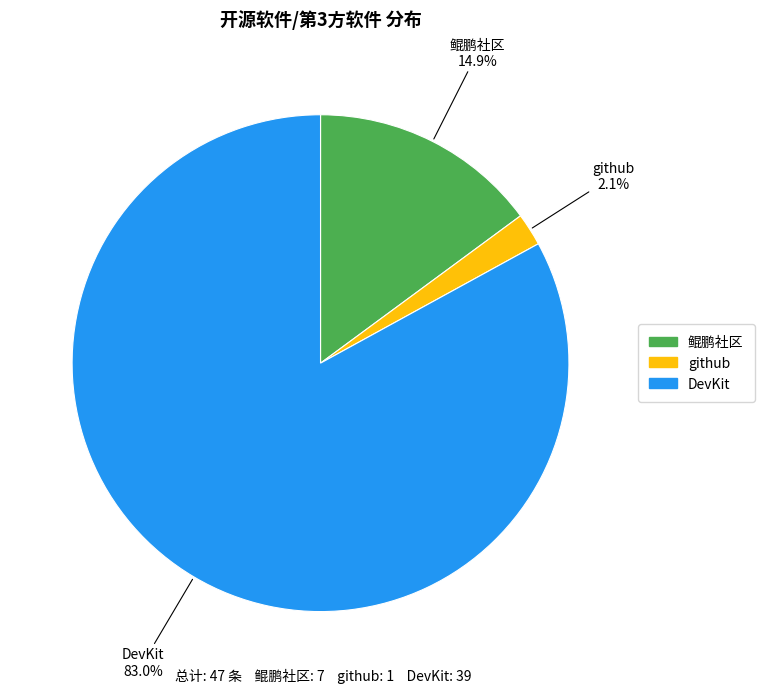

Count the number of slices in the pie.

3